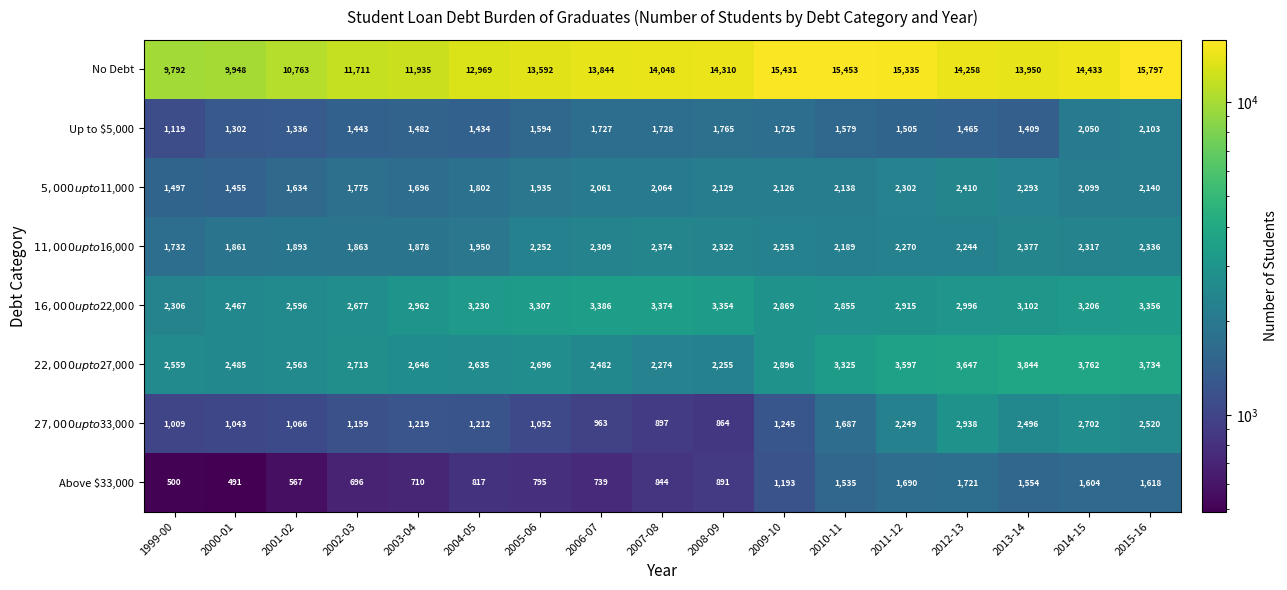

Which series changed the most between 2002-03 and 2005-06?

No Debt